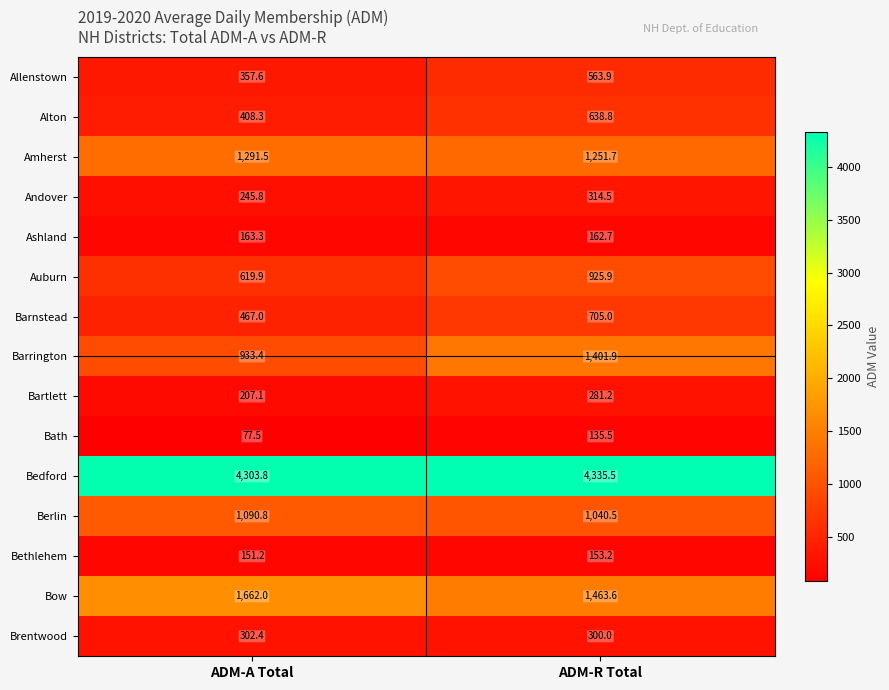

List the series in order of their peak value, highest first.

Bedford, Bow, Barrington, Amherst, Berlin, Auburn, Barnstead, Alton, Allenstown, Andover, Brentwood, Bartlett, Ashland, Bethlehem, Bath